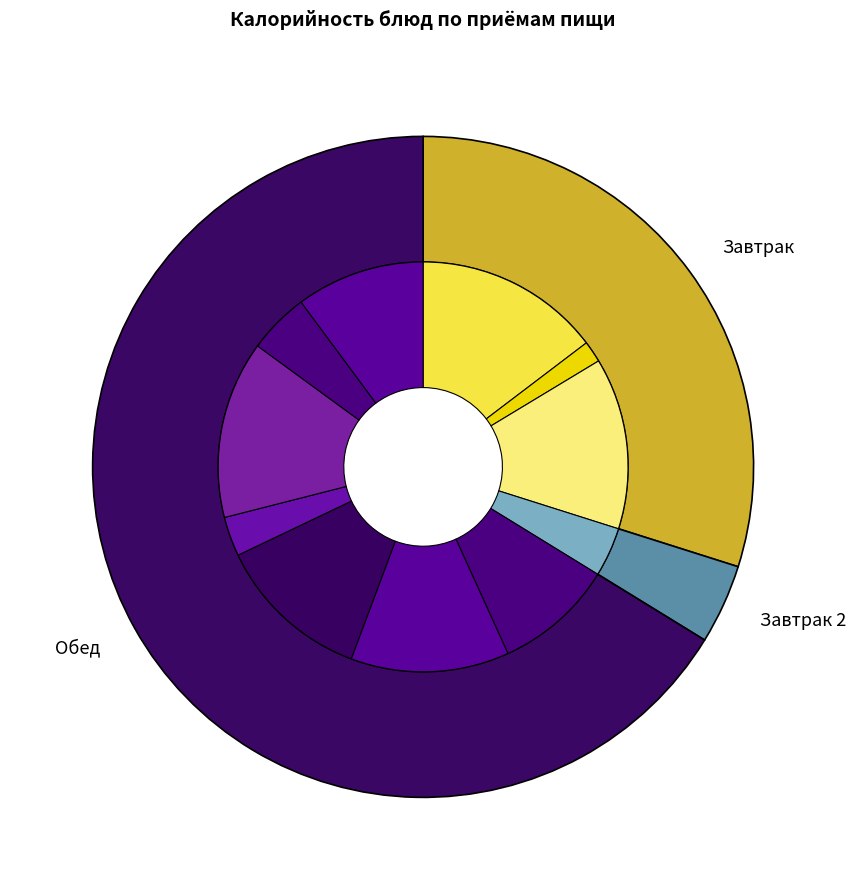

To the nearest percent, what is the difference between the largest and smallest slice percentages?

13%